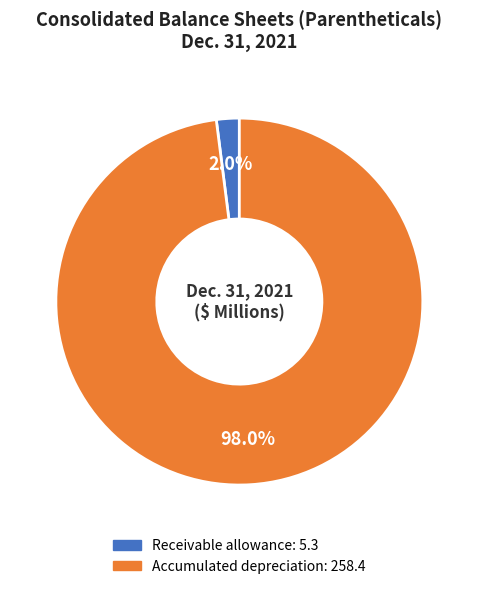

Is there a majority slice in this chart?

Yes